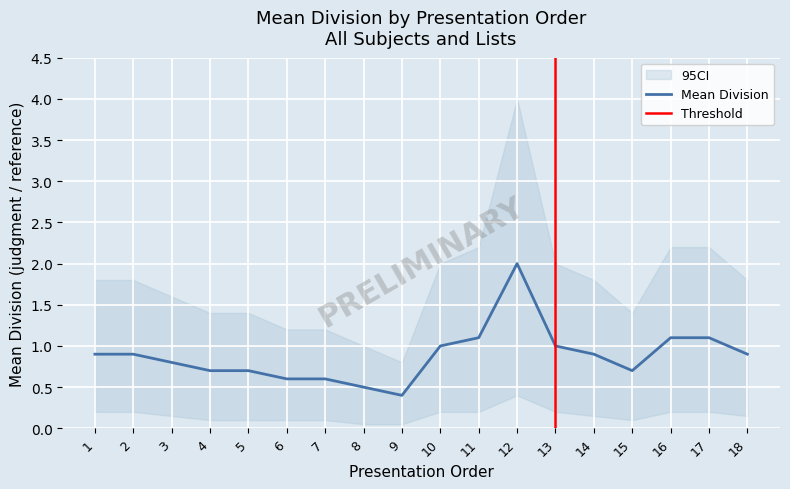

At which category does the chart reach its peak across all series?

12